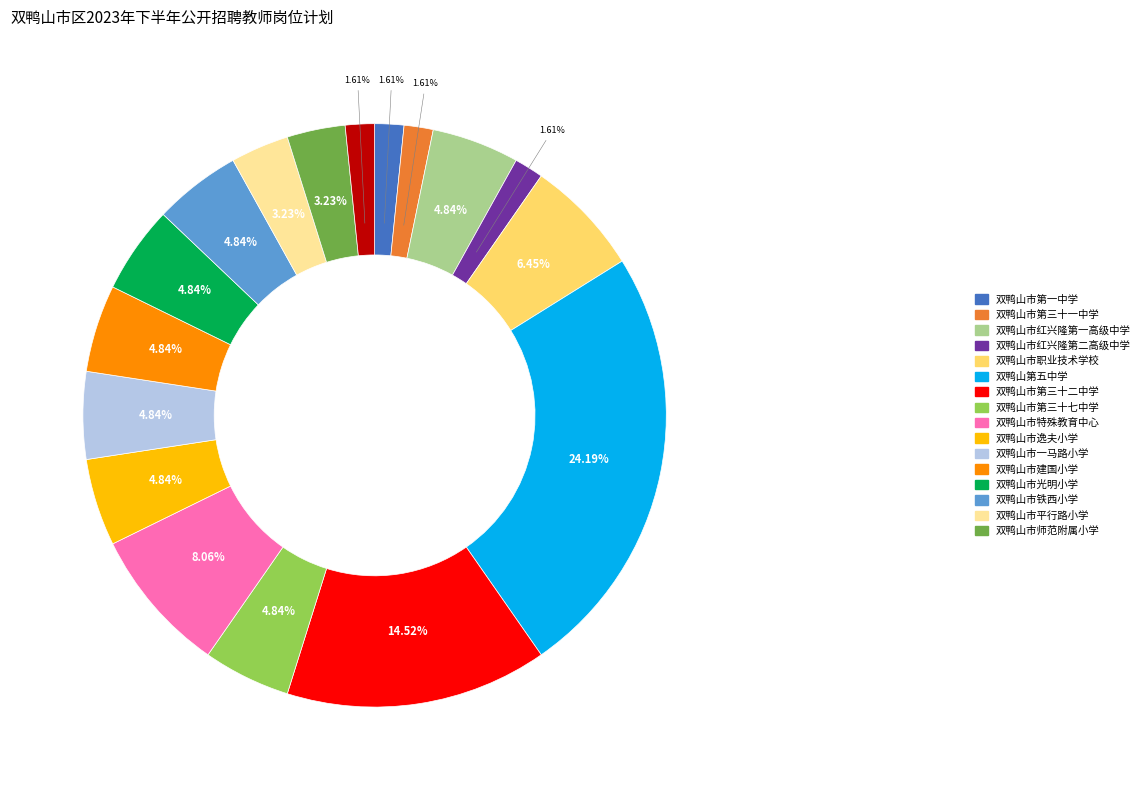

Is there a majority slice in this chart?

No